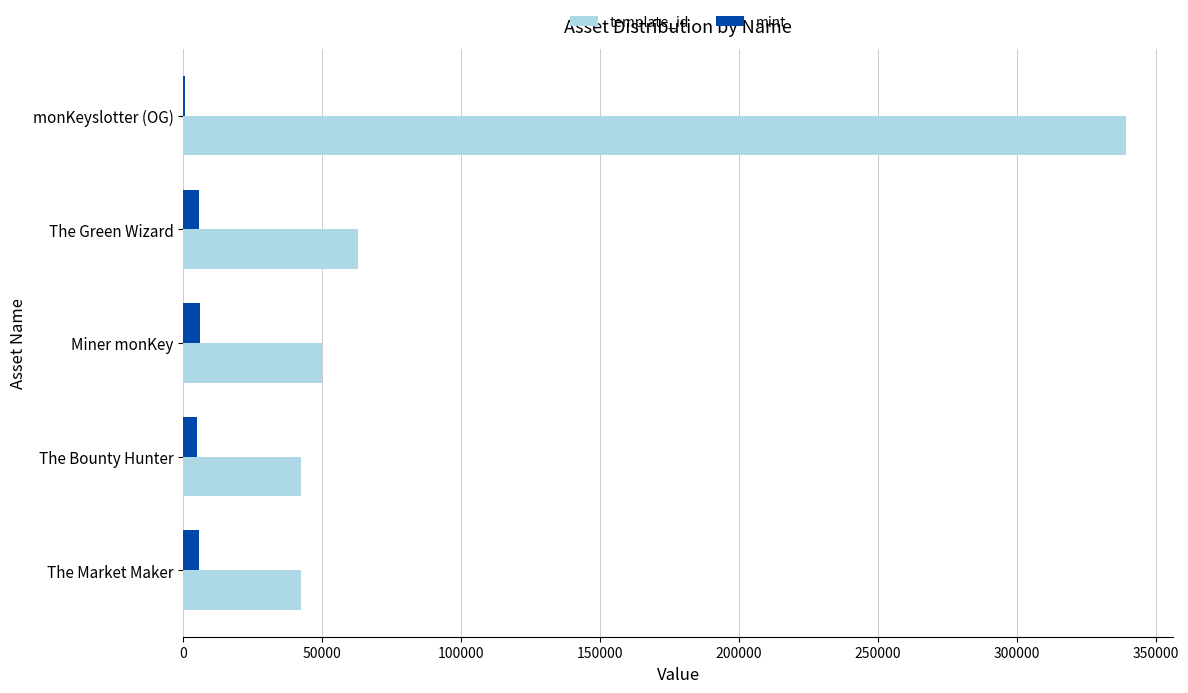

Is it true that template_id equals 49849 at Miner monKey?

True